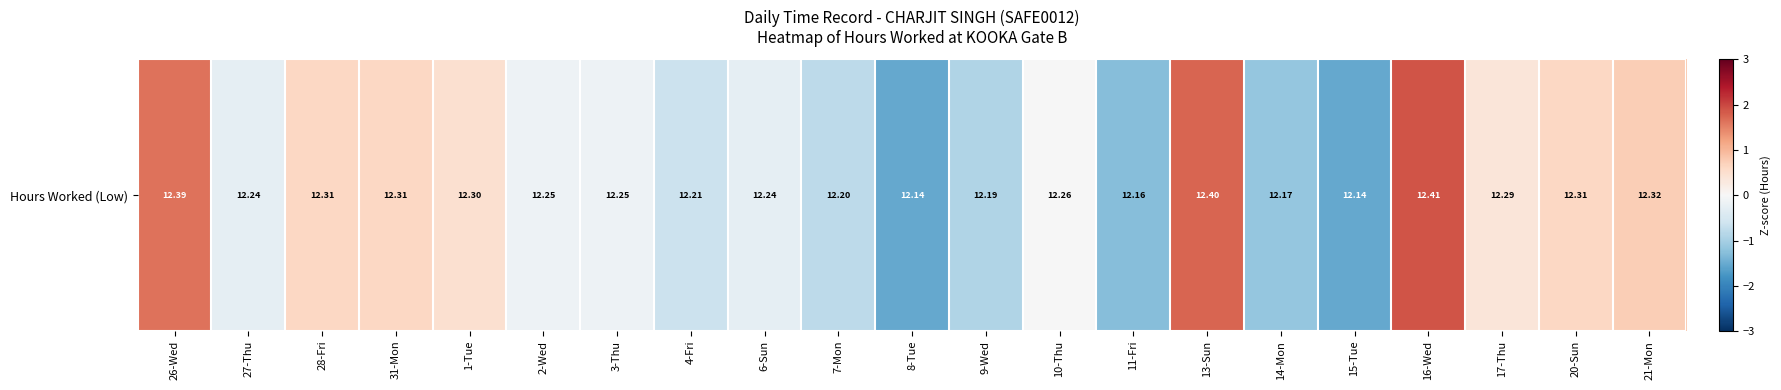

What is the difference between the maximum and second lowest values?

3.4